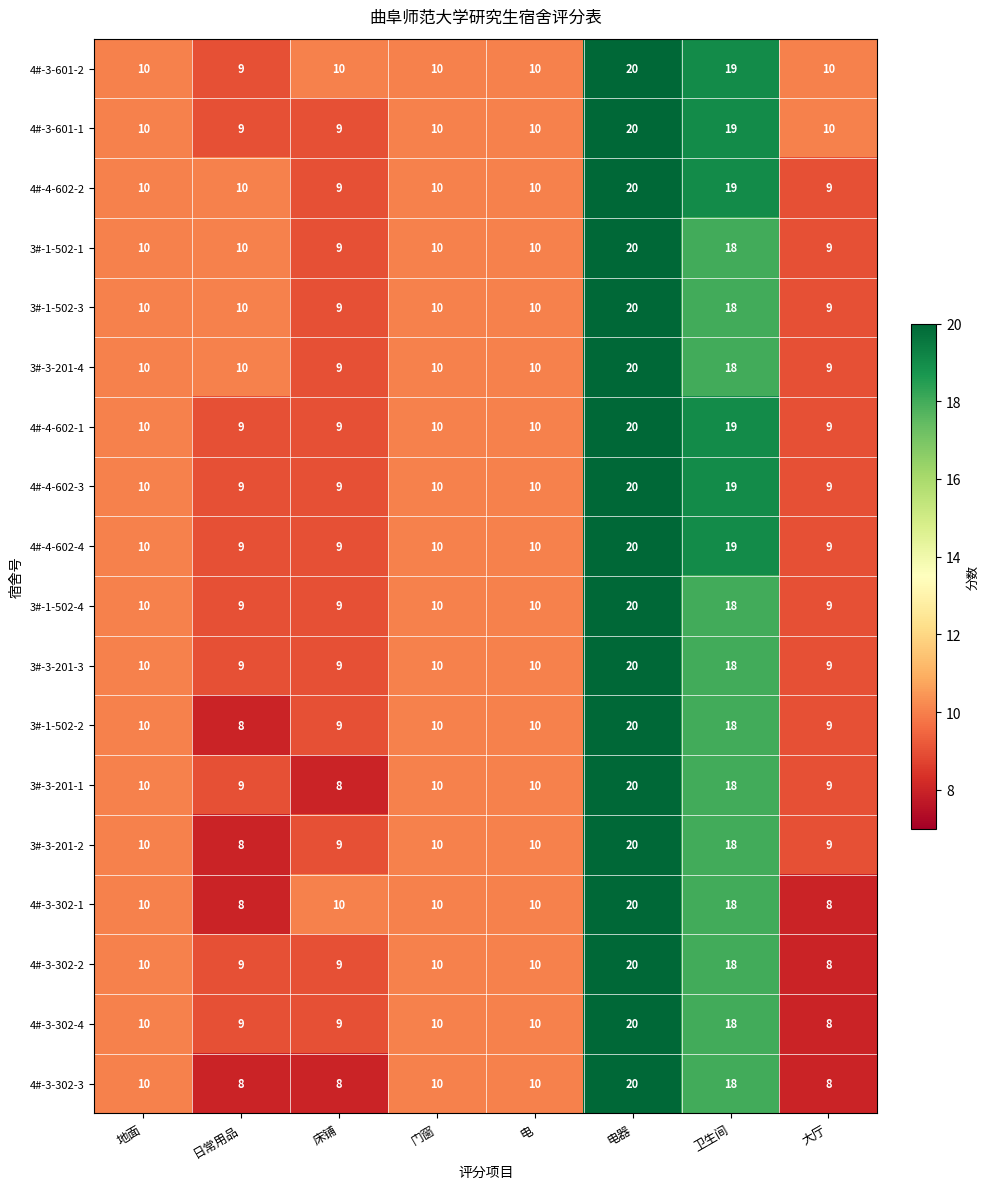

At how many categories does at least one series exceed 11?

2